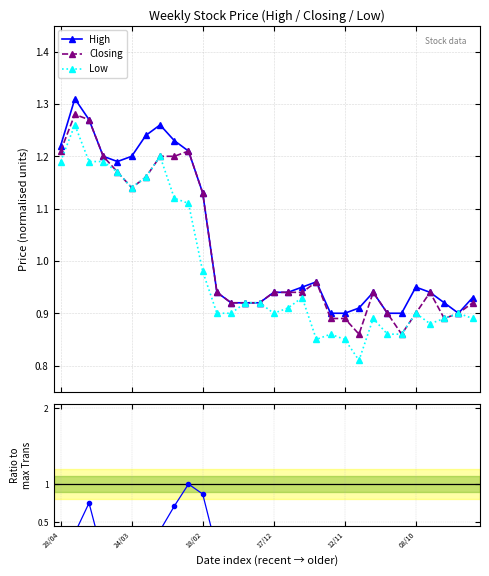

What position from the left is 12?

13